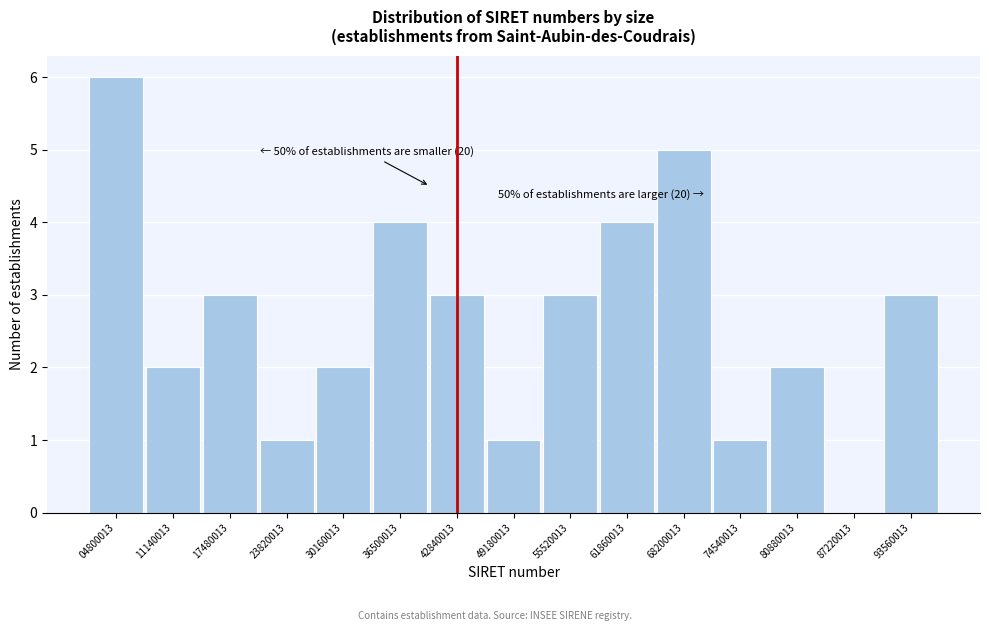

Reading right to left, what are all the values shown in this chart?

93560013=3	87220013=0	80880013=2	74540013=1	68200013=5	61860013=4	55520013=3	49180013=1	42840013=3	36500013=4	30160013=2	23820013=1	17480013=3	11140013=2	04800013=6